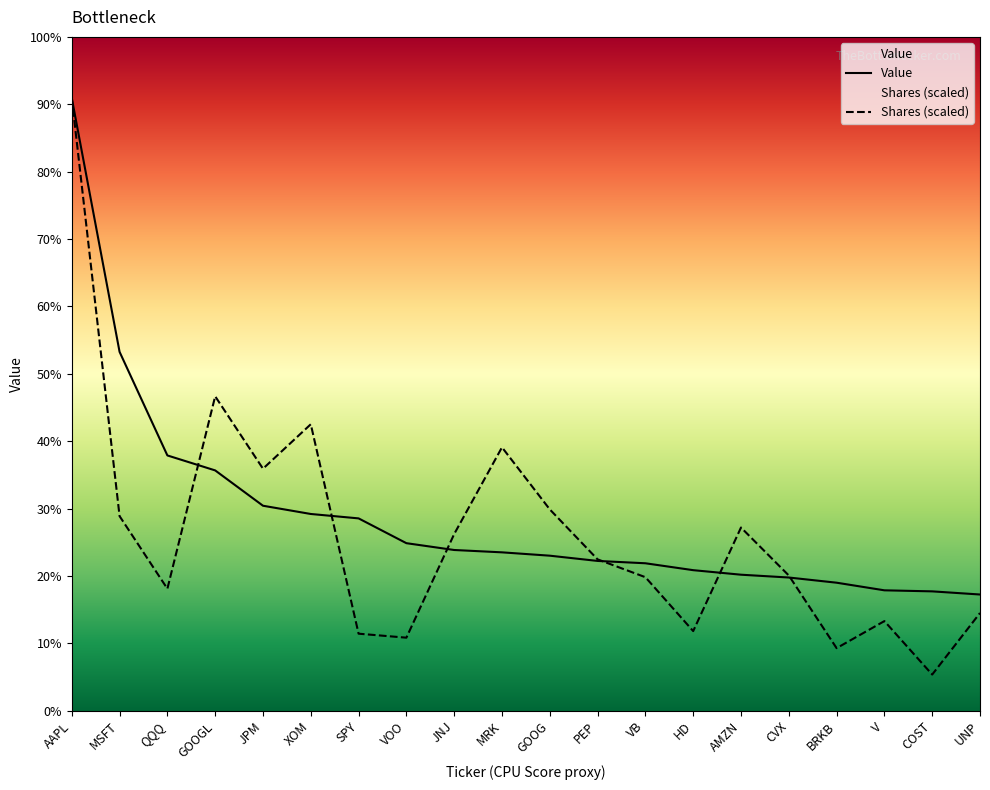

What position from the left is CVX?

16